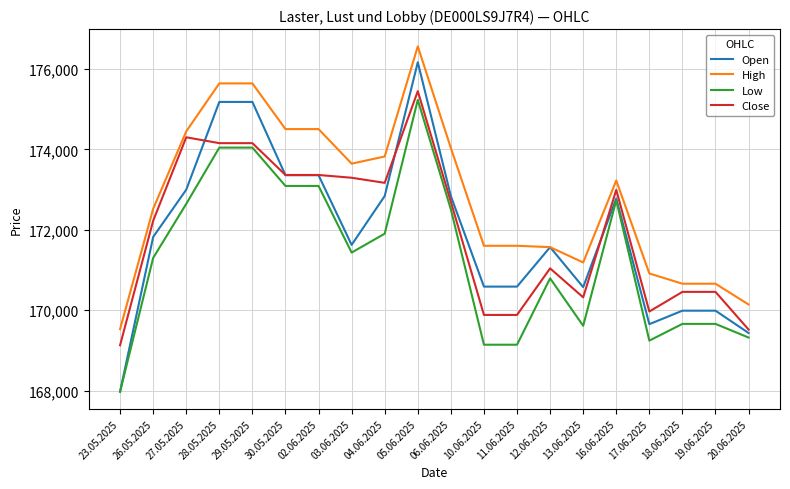

Which series has the largest total across all categories?

High